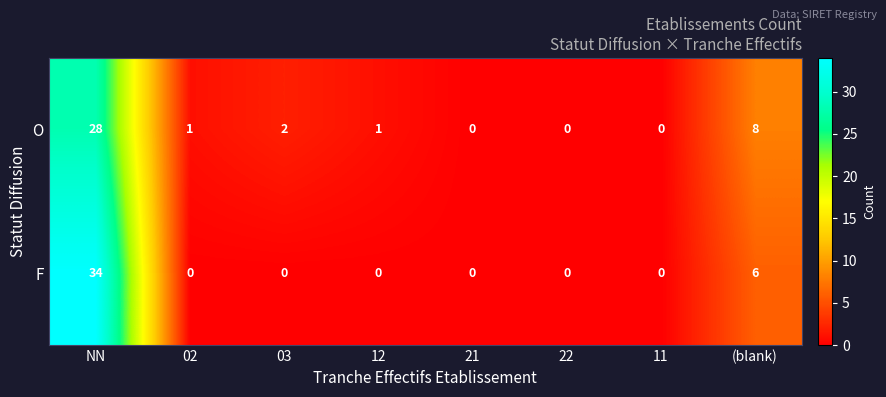

List the series in order of their peak value, lowest first.

O, F